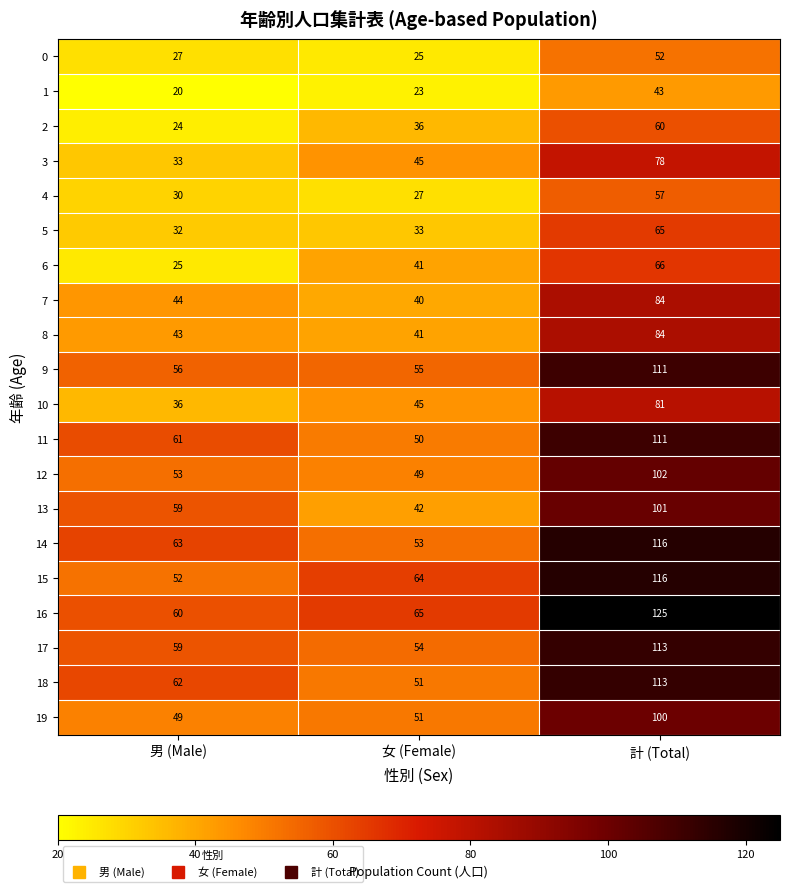

At how many categories does at least one series exceed 77?

1